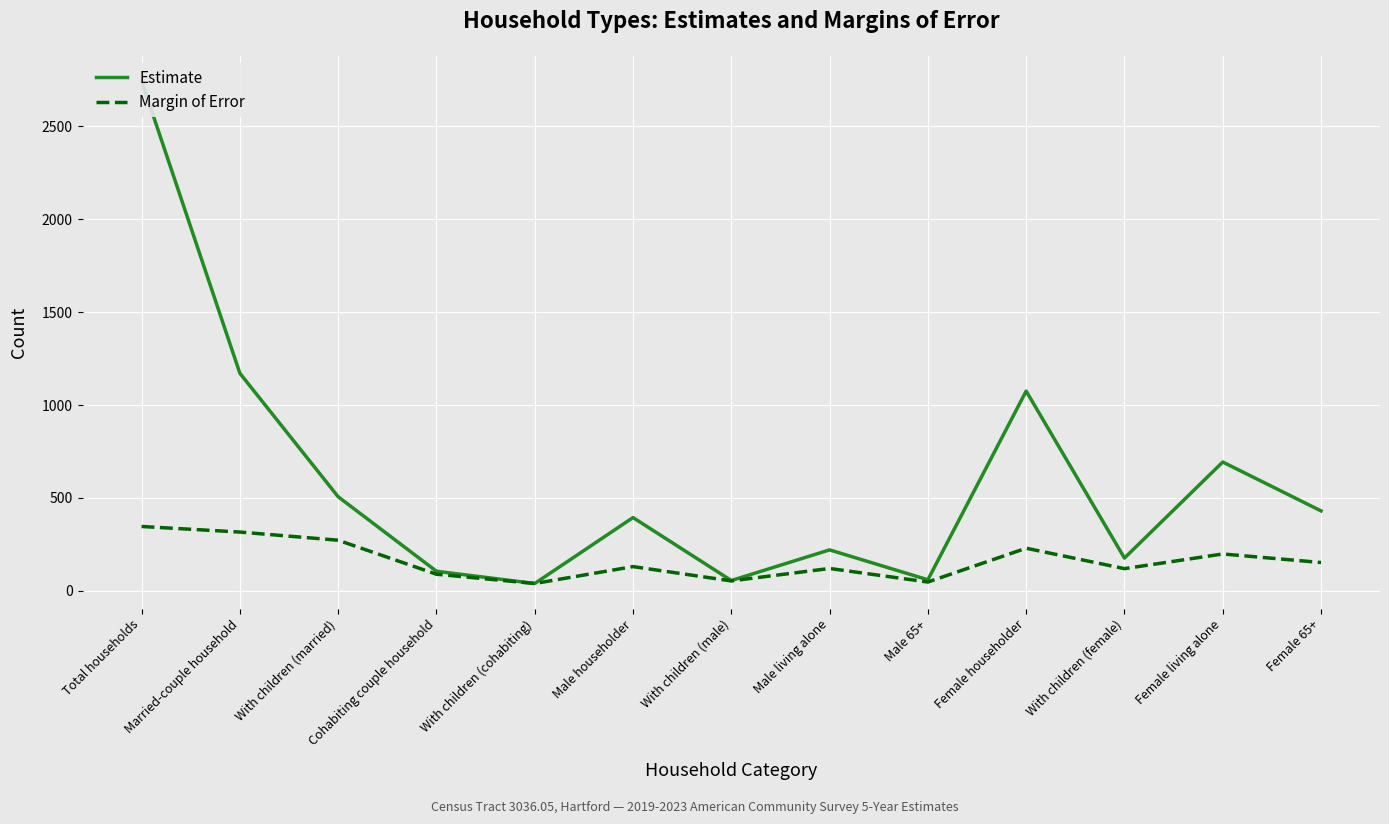

What is the sum of the Estimate values at Male householder and Married-couple household?

1565